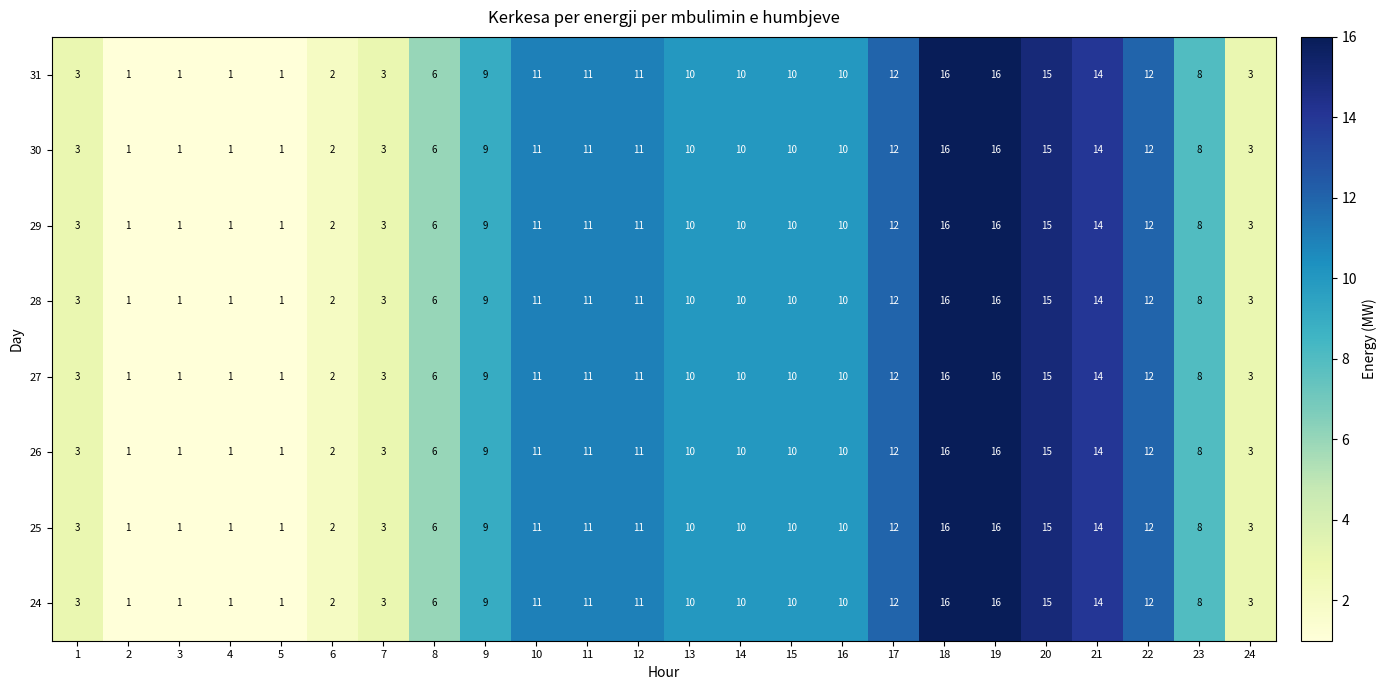

What is the minimum value shown in the chart?

1